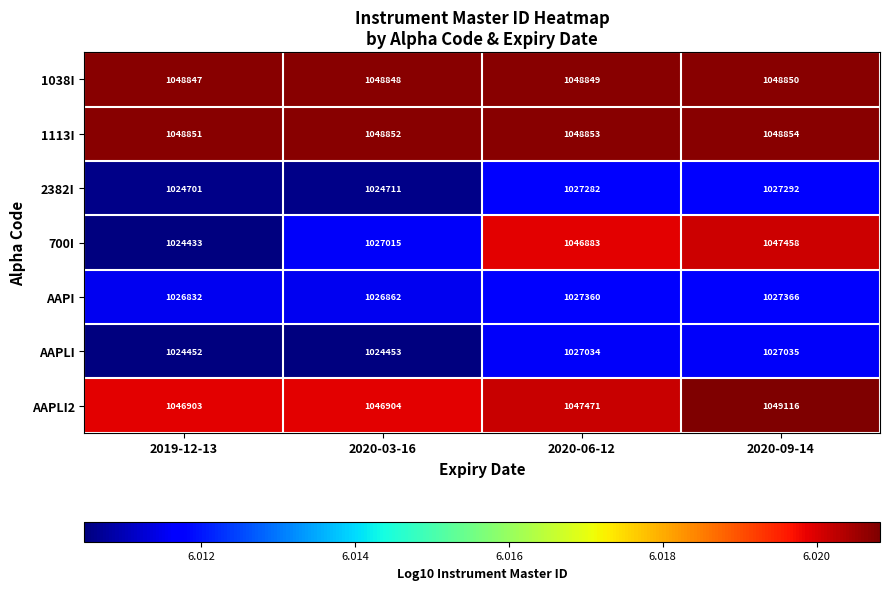

Which category has the lowest value across all series?

2019-12-13